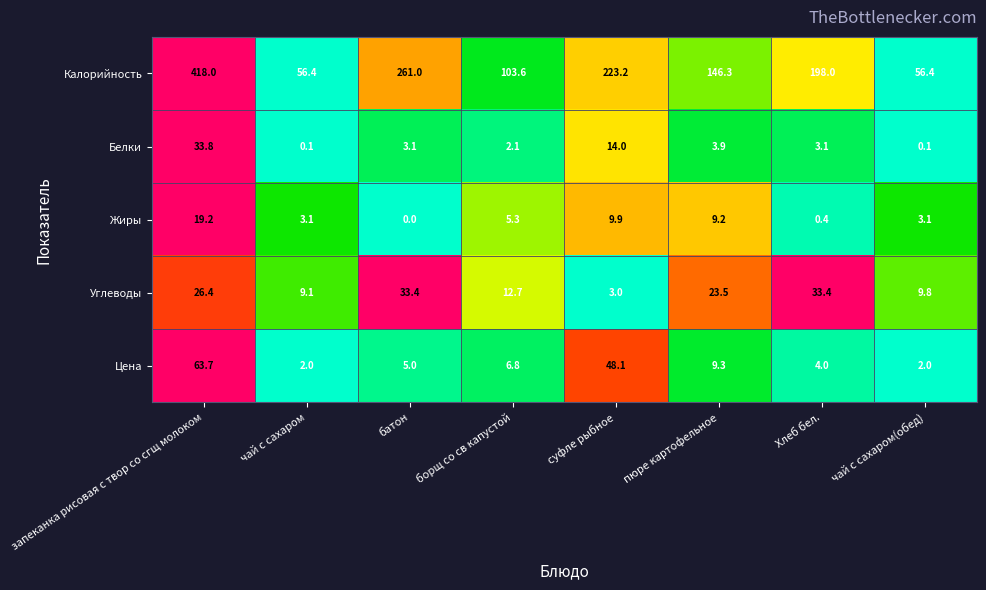

The Углеводы series shows 15.7 at чай с сахаром. True or false?

False